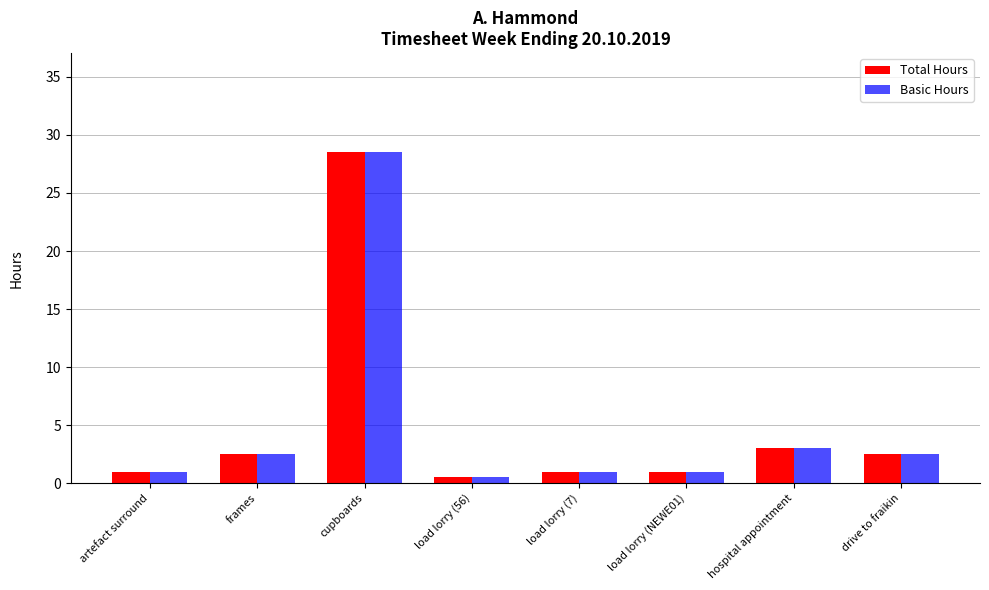

What is the difference between the Basic Hours values at drive to fraikin and artefact surround?

1.5